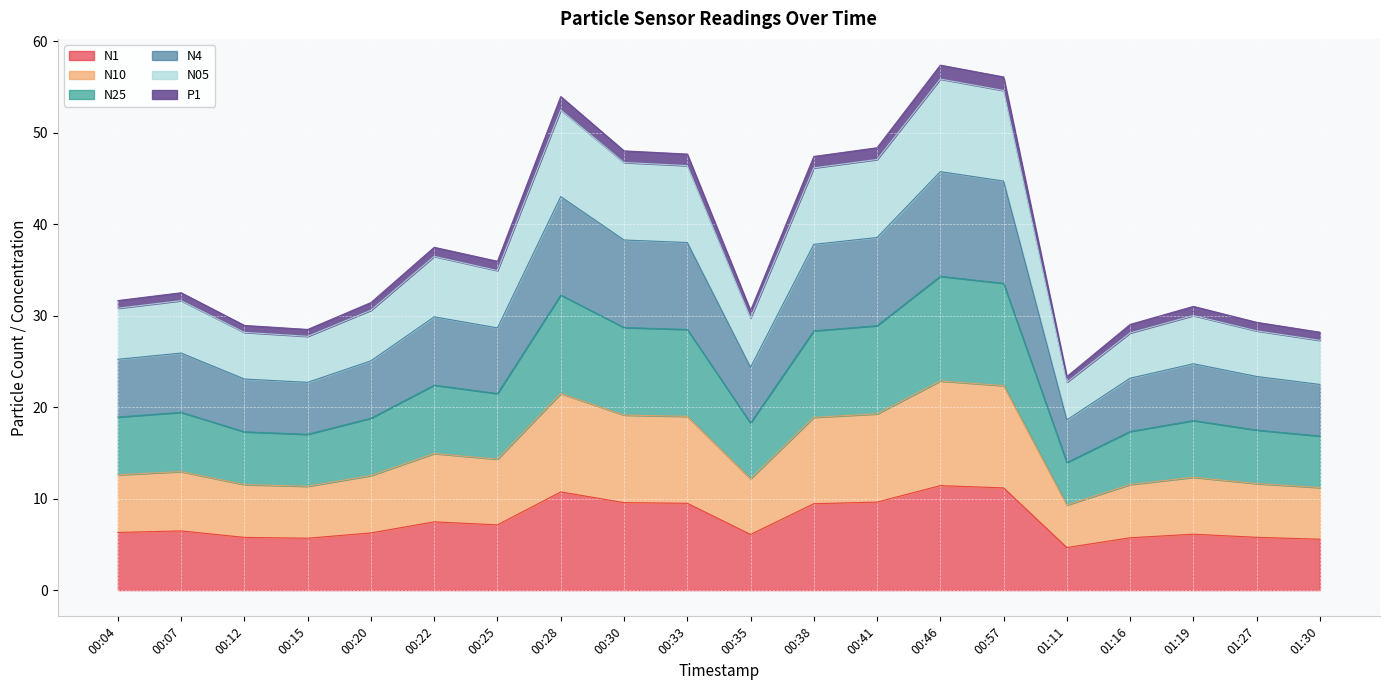

True or false: N4 and N25 cross at least once.

False